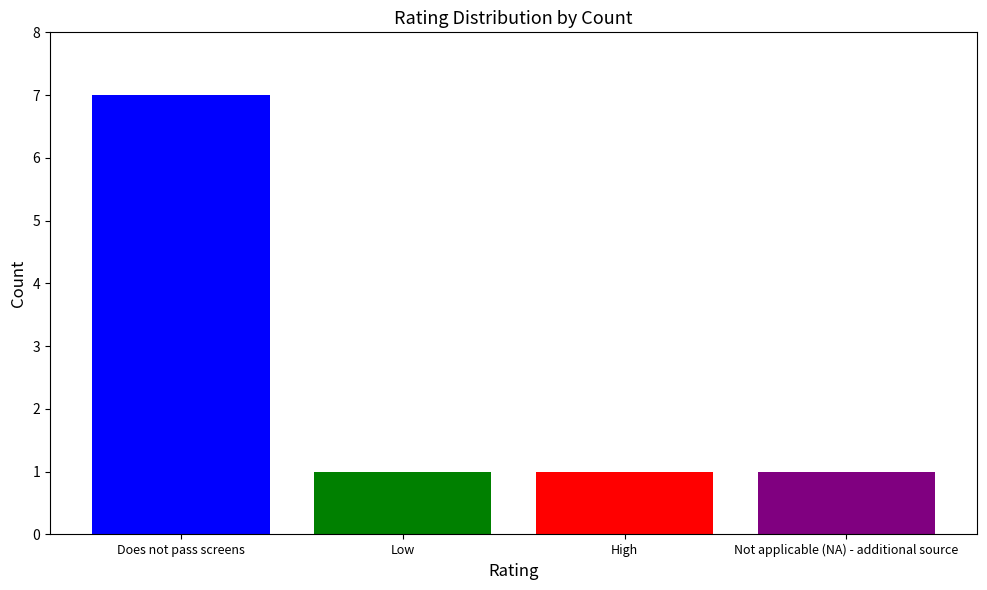

Reading left to right, extract all data points from this chart.

Does not pass screens=7	Low=1	High=1	Not applicable (NA) - additional source=1